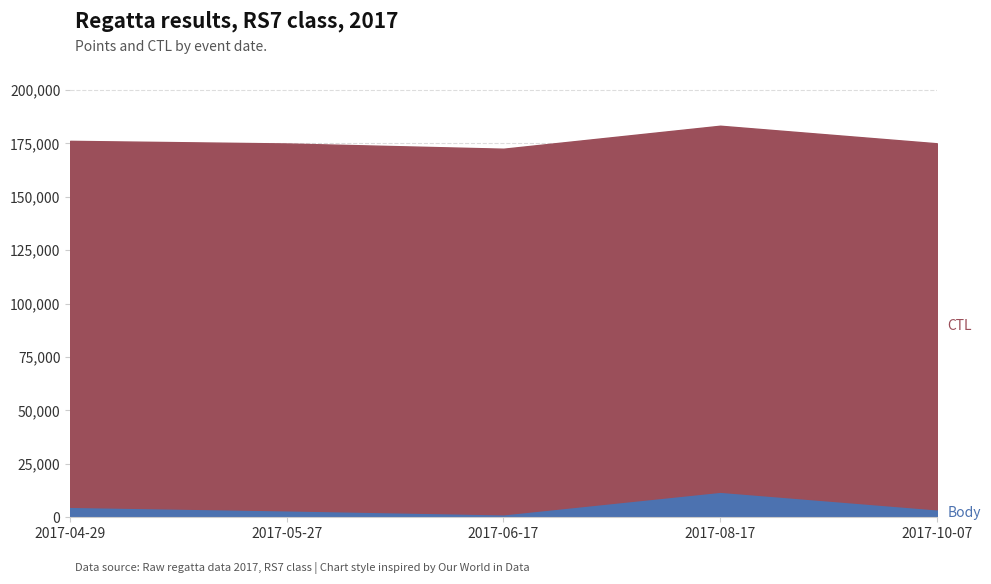

Reading left to right, extract all data points from this chart.

4921	3283	1426	11975	3743